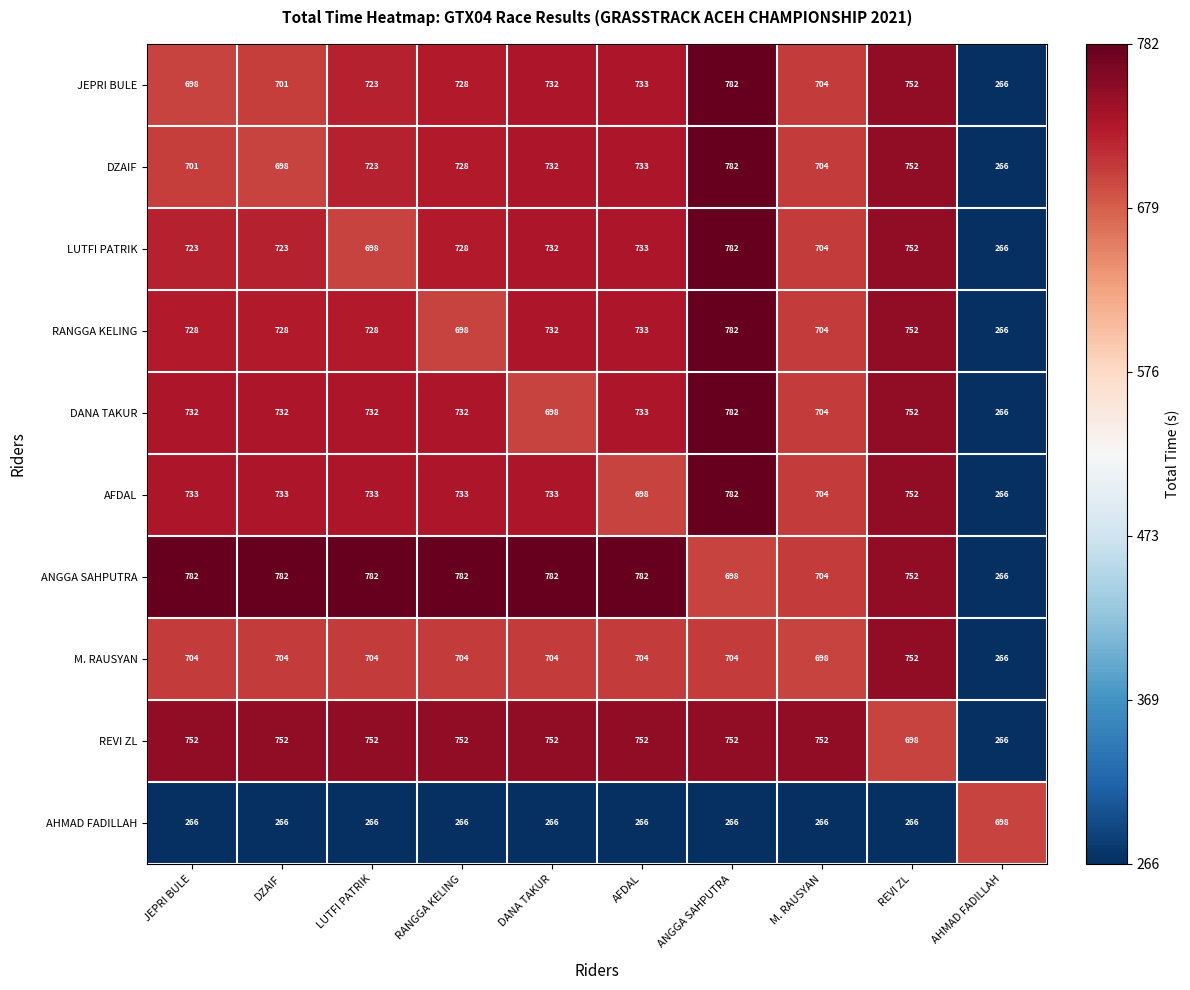

Rank the categories by DZAIF value from lowest to highest.

AHMAD FADILLAH, DZAIF, JEPRI BULE, M. RAUSYAN, LUTFI PATRIK, RANGGA KELING, DANA TAKUR, AFDAL, REVI ZL, ANGGA SAHPUTRA